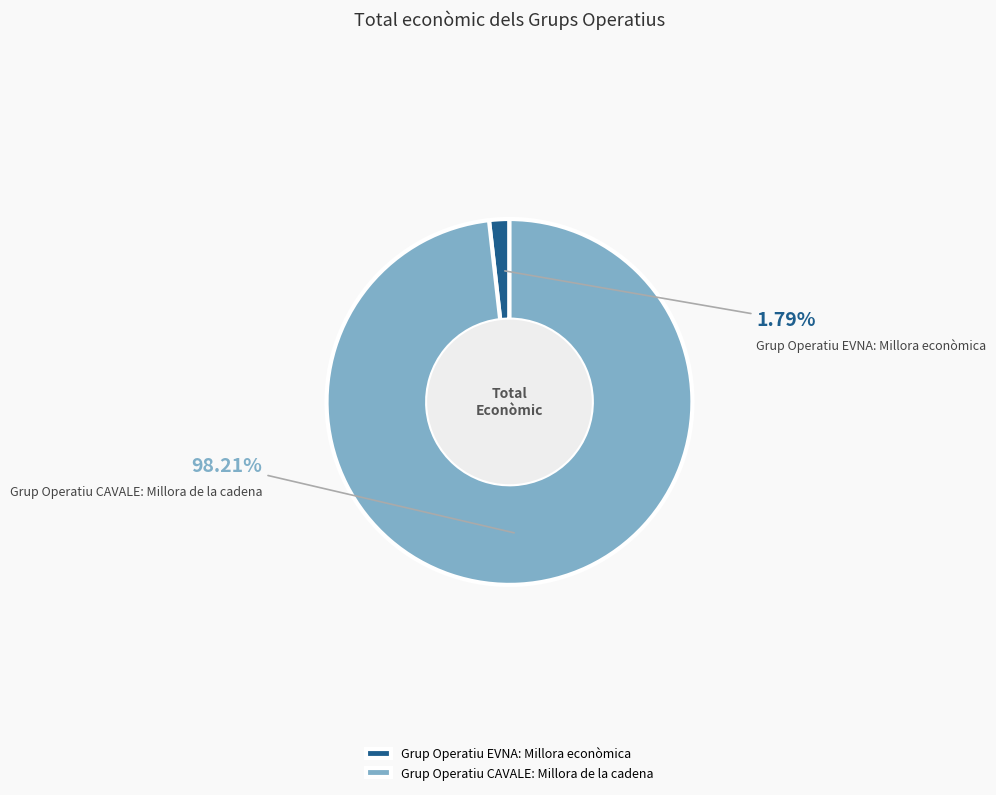

Is it true that Grup Operatiu EVNA: Millora econòmica is 2% of the pie?

True